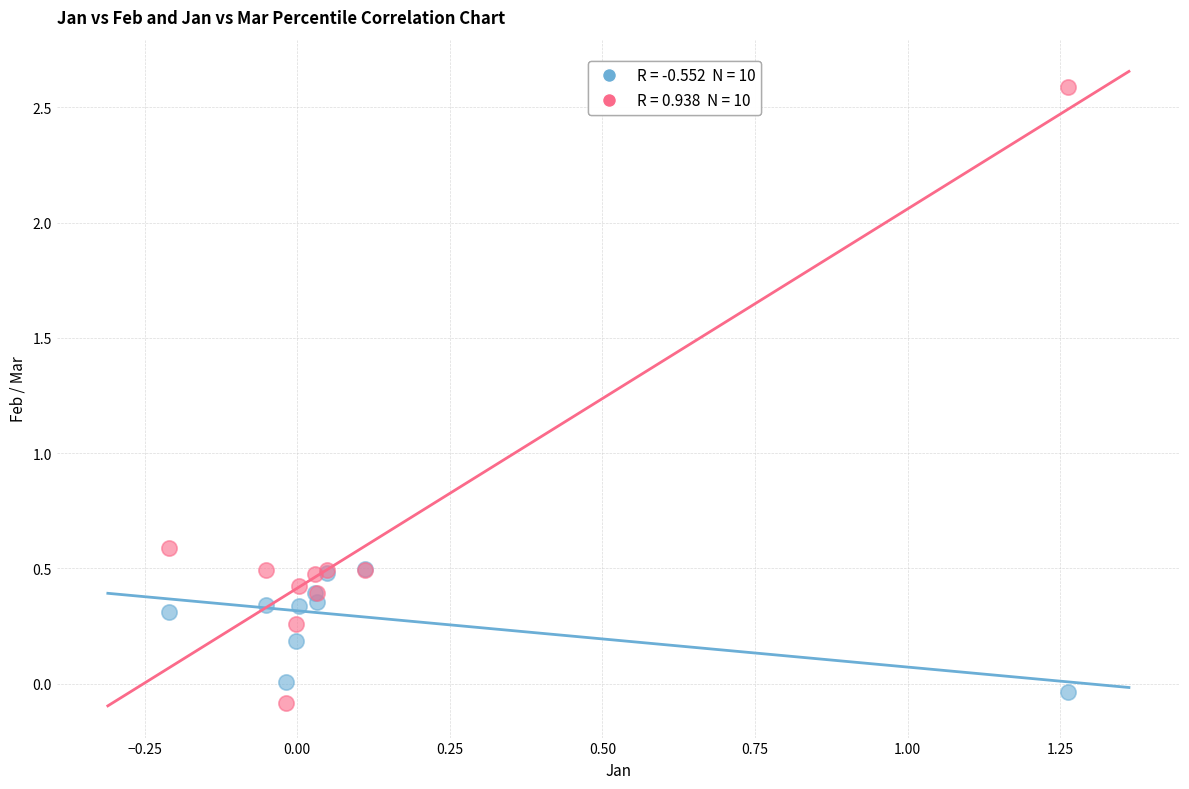

Across all series, what Y value is closest to 1?

0.6